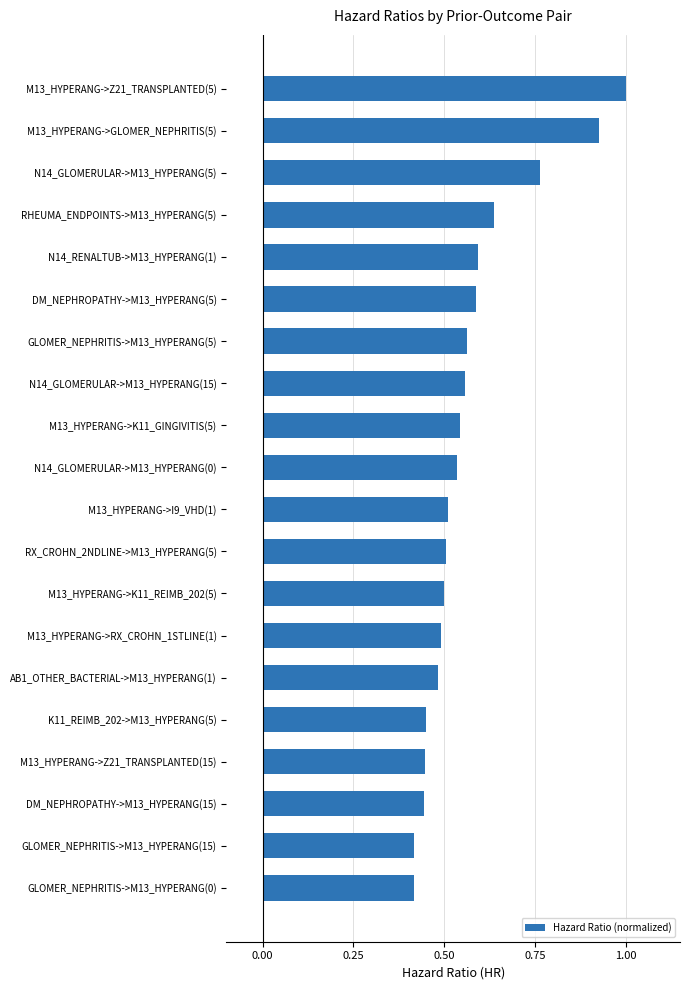

The value at M13_HYPERANG->RX_CROHN_1STLINE(1) is 0.8. True or false?

False